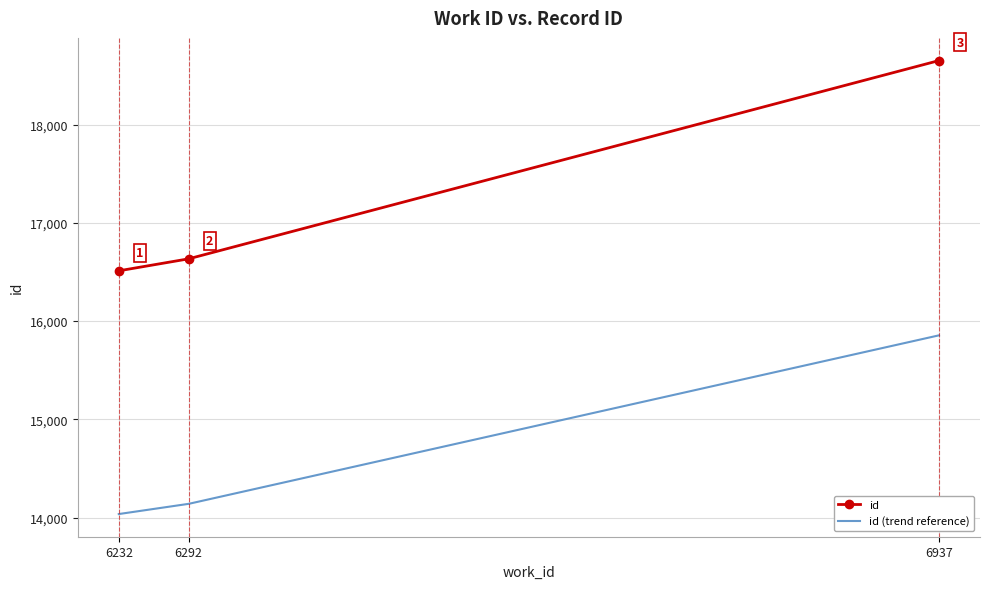

What is the change in value from 6232 to 6292?

+122